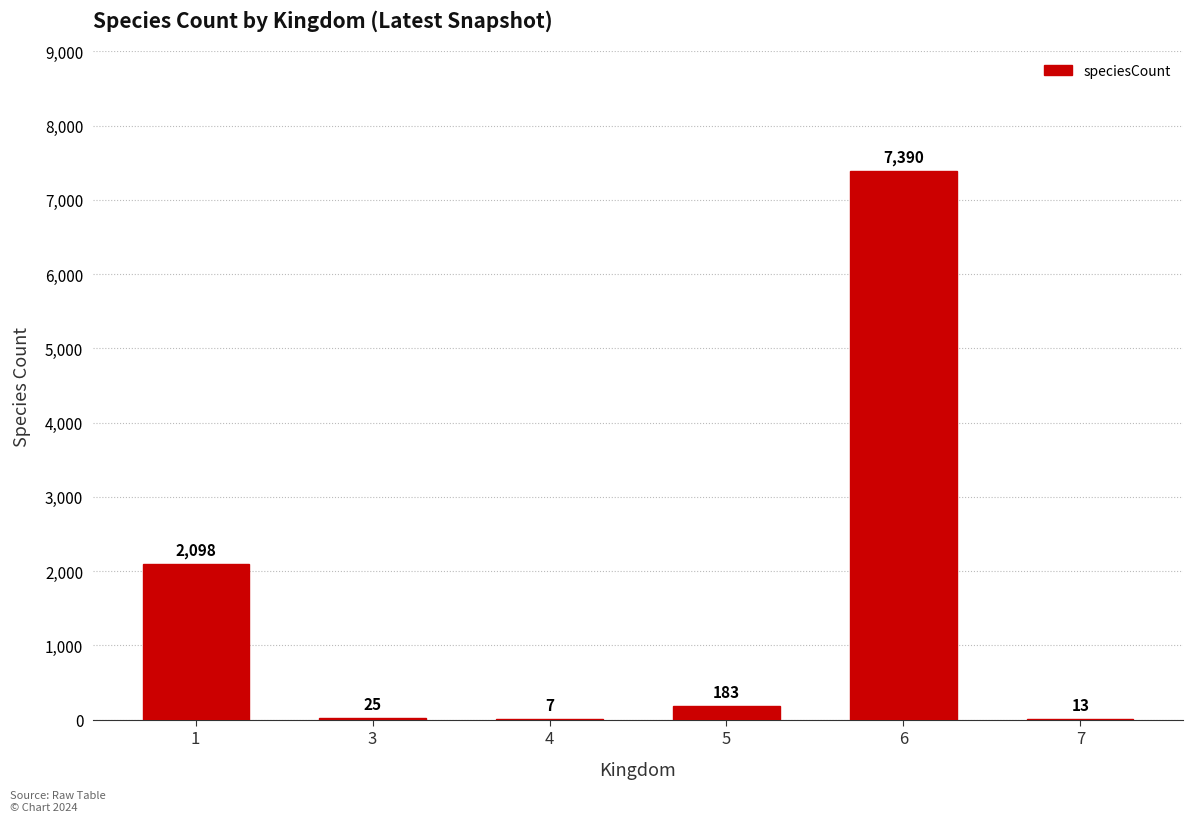

What is the greatest value displayed?

7390